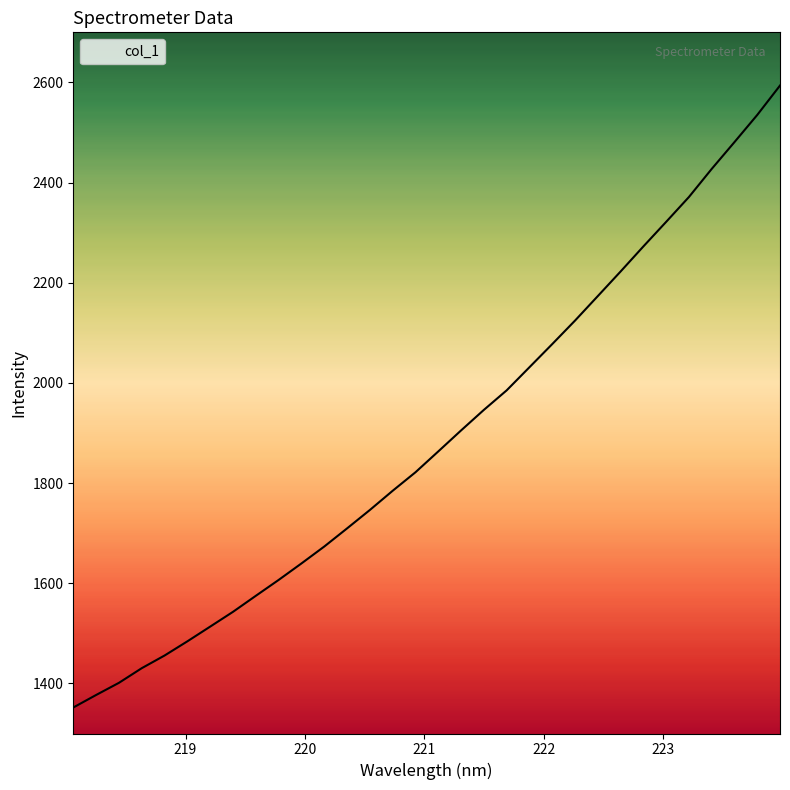

What is the maximum value shown in the chart?

2593.8